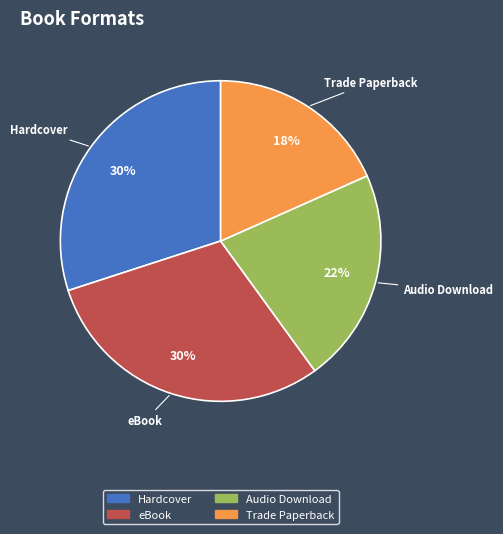

Which category has the smallest portion of the pie?

Trade Paperback